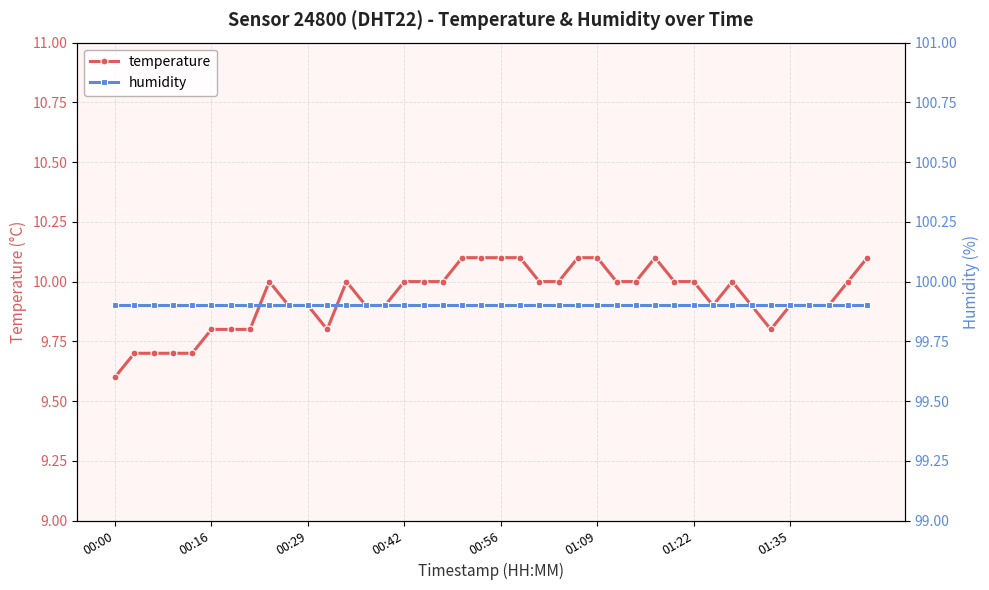

How many data points in temperature are less than 10?

19